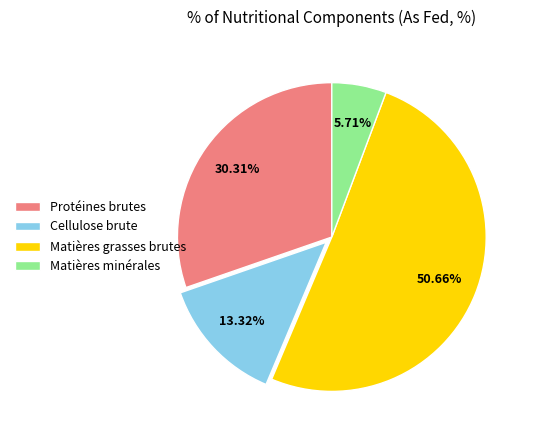

Is the sum of Cellulose brute and Matières grasses brutes greater than half?

Yes